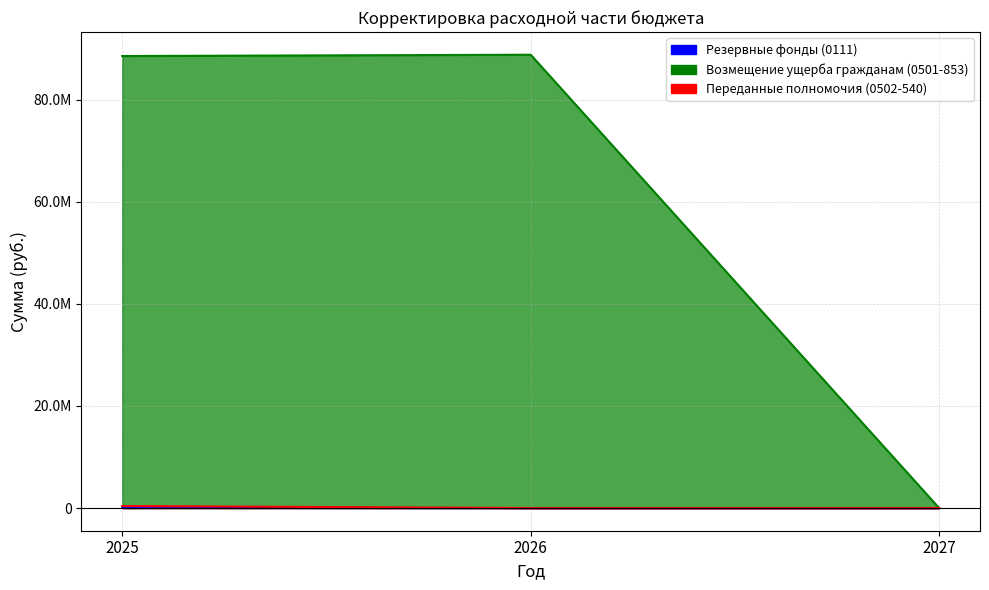

What is the difference between the highest and lowest values at 2025?

88464931.8